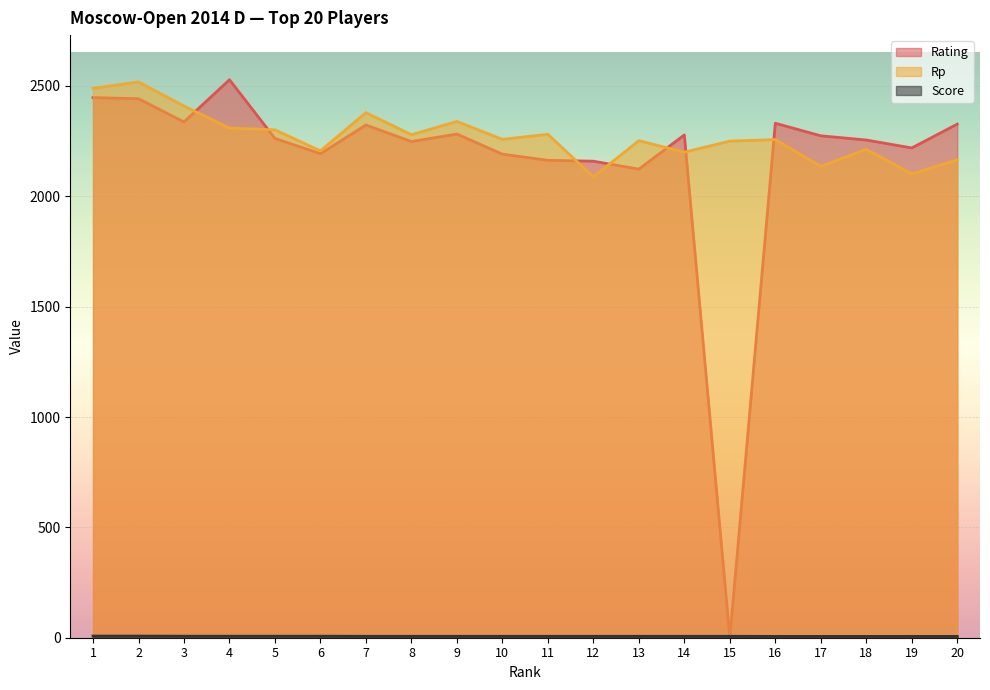

How many lines are shown in the chart?

3